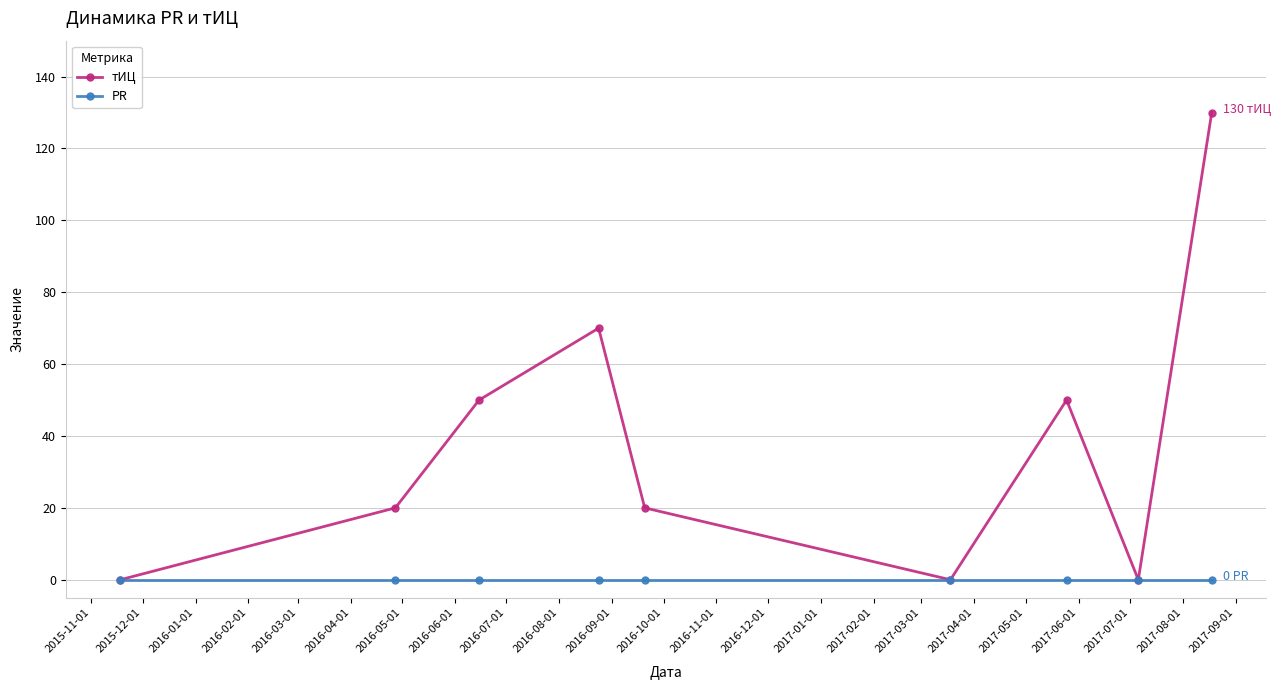

What is the value of the тИЦ point at the 7th from the left?

50